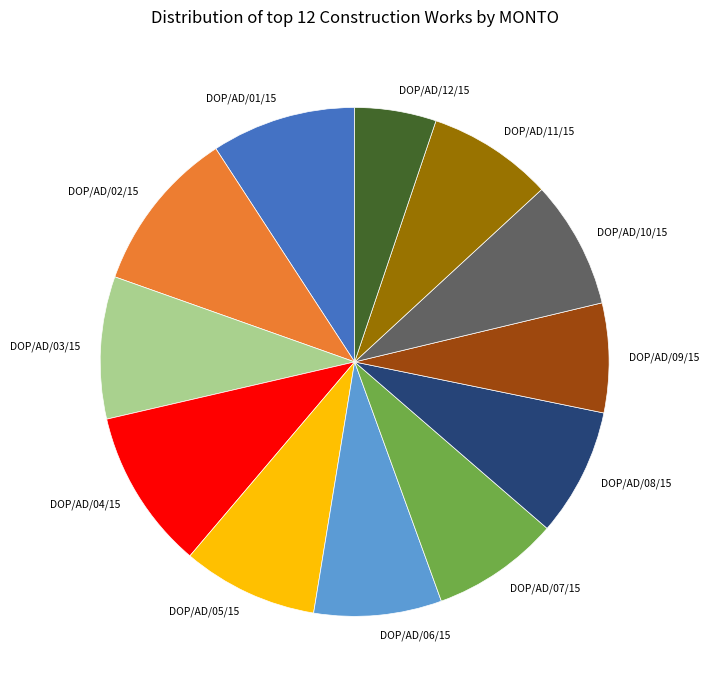

Count the number of slices in the pie.

12